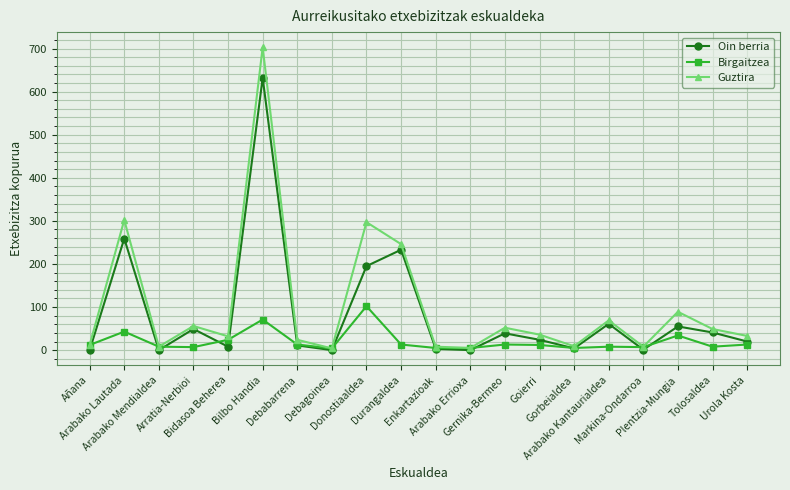

Rank the series by their maximum value, from highest to lowest.

Guztira, Oin berria, Birgaitzea